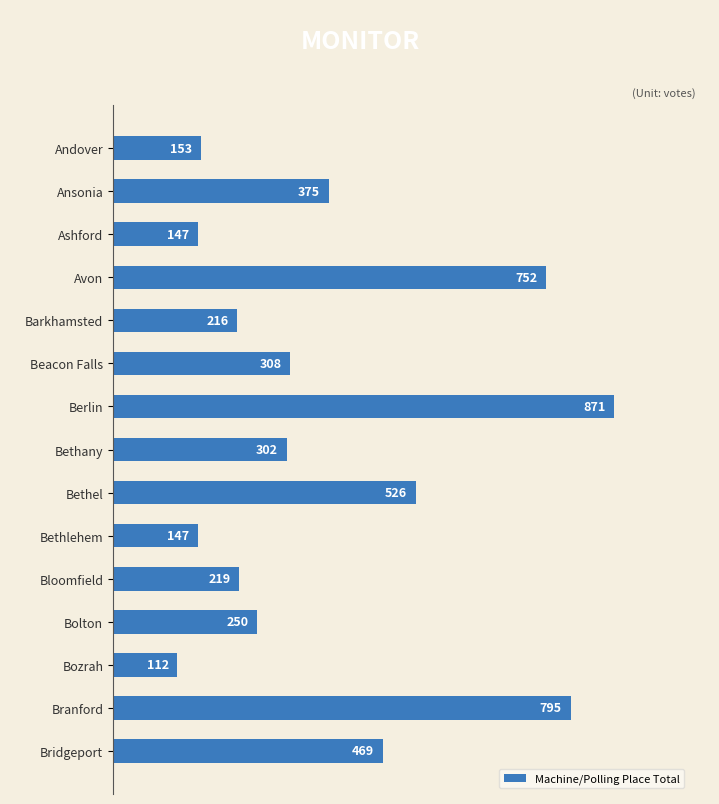

Does the chart contain stacked bars?

No